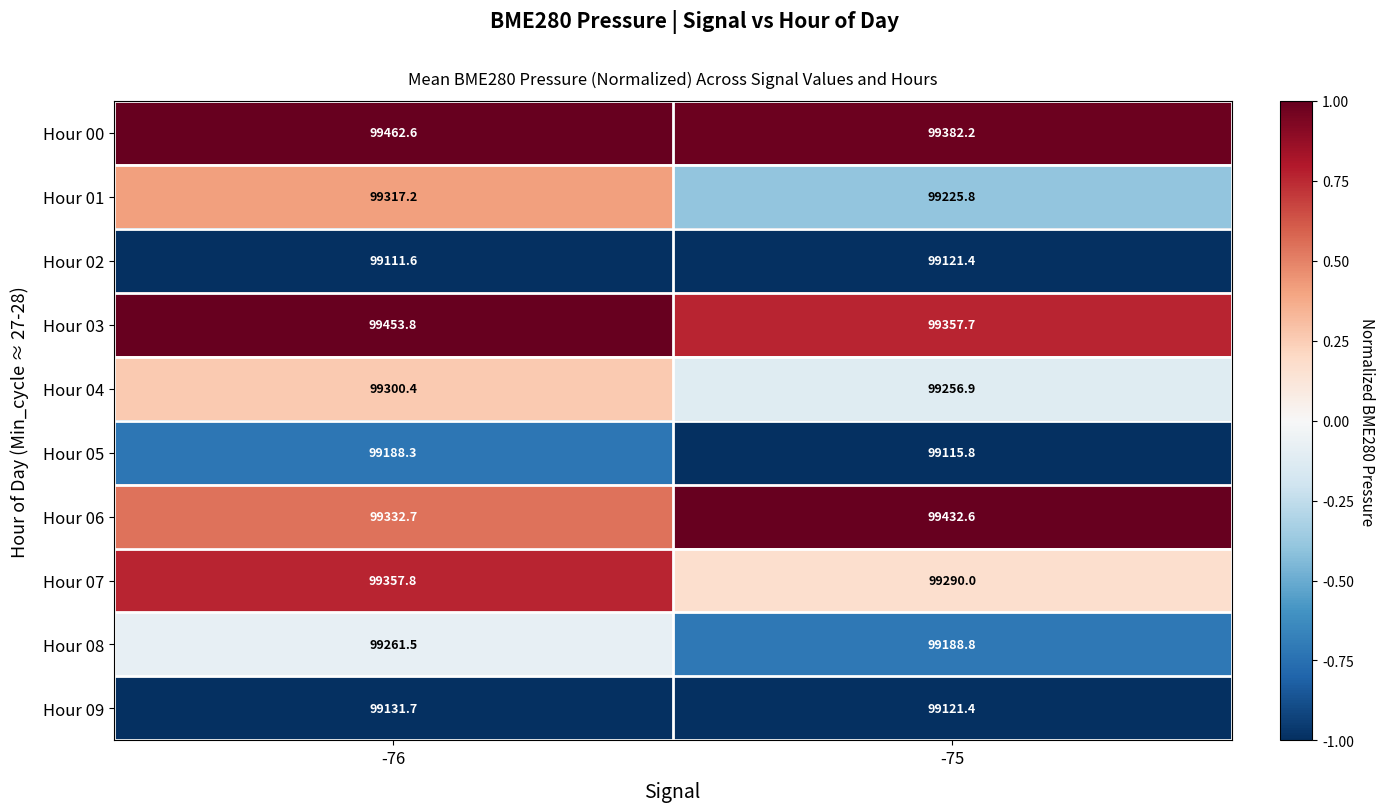

Rank the series at -76 from highest to lowest value.

Hour 00, Hour 03, Hour 07, Hour 06, Hour 01, Hour 04, Hour 08, Hour 05, Hour 09, Hour 02